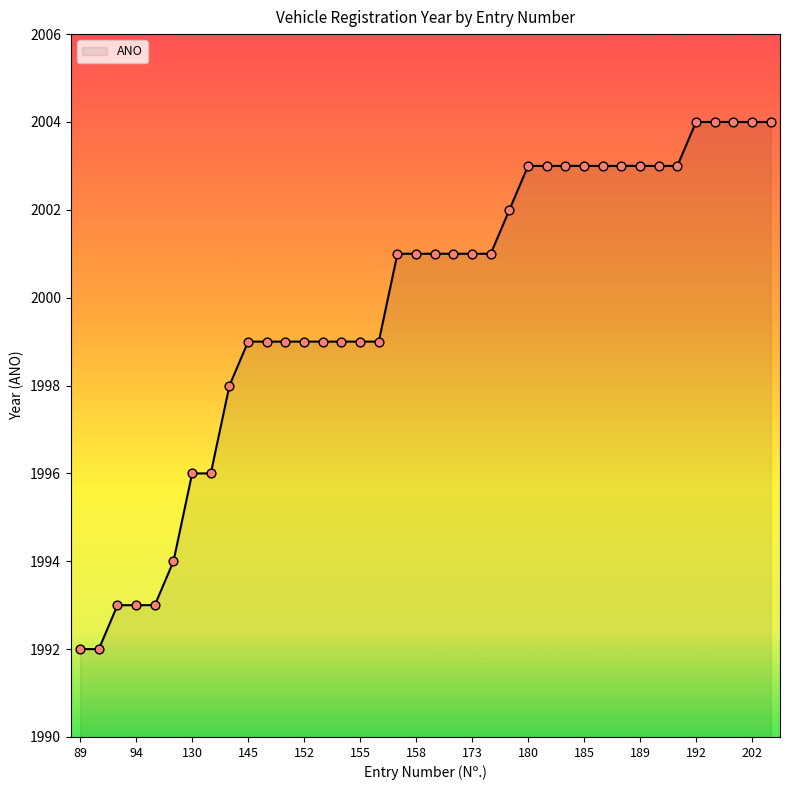

What is the greatest value displayed?

2004